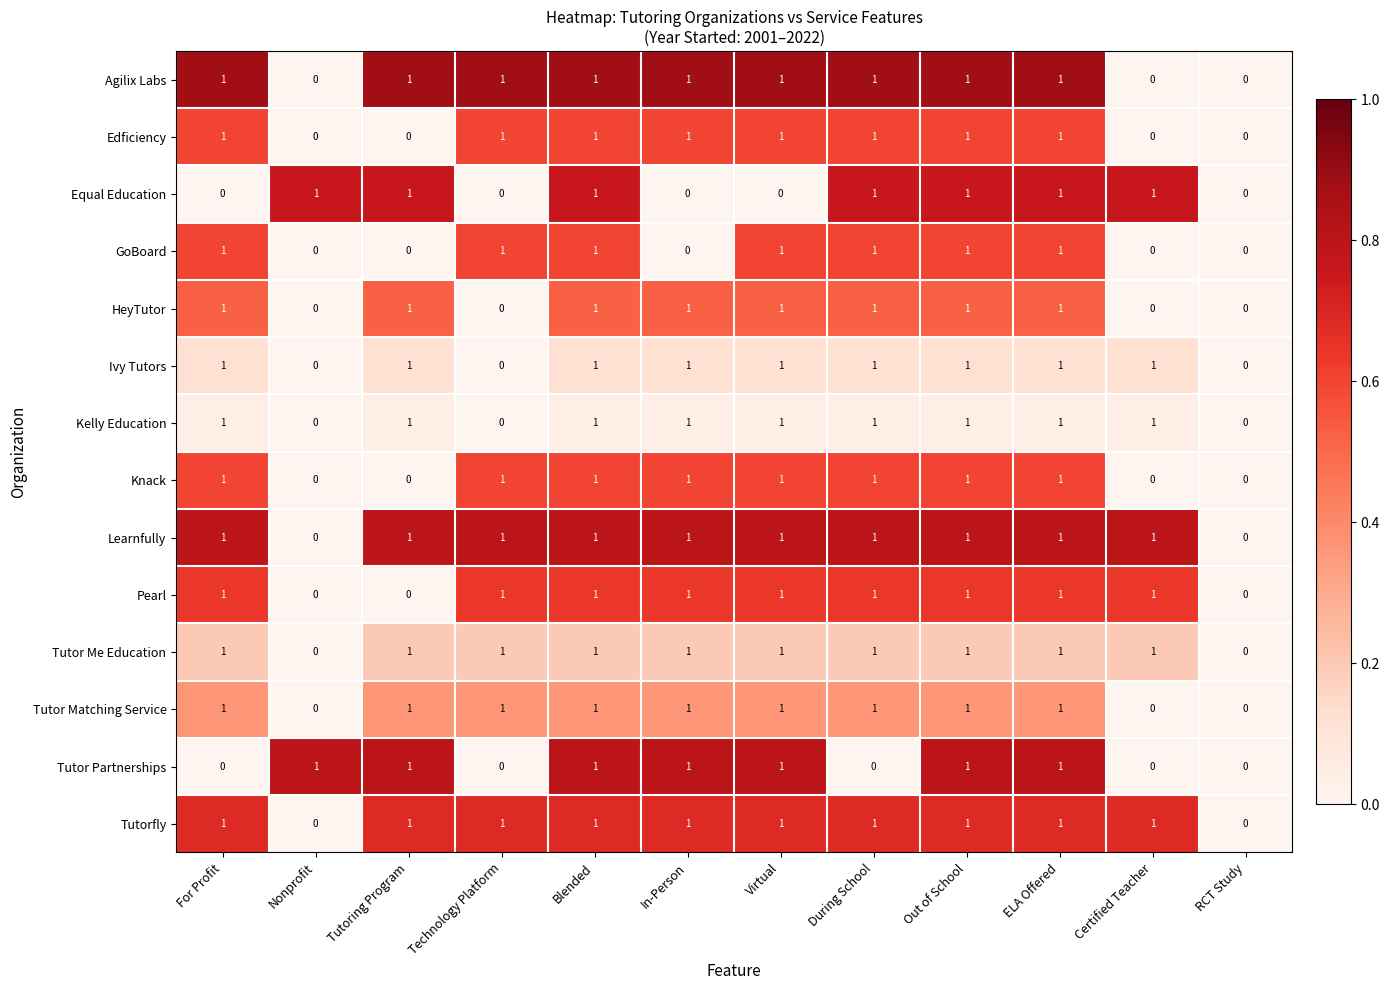

What is the total value across all series at In-Person?

12